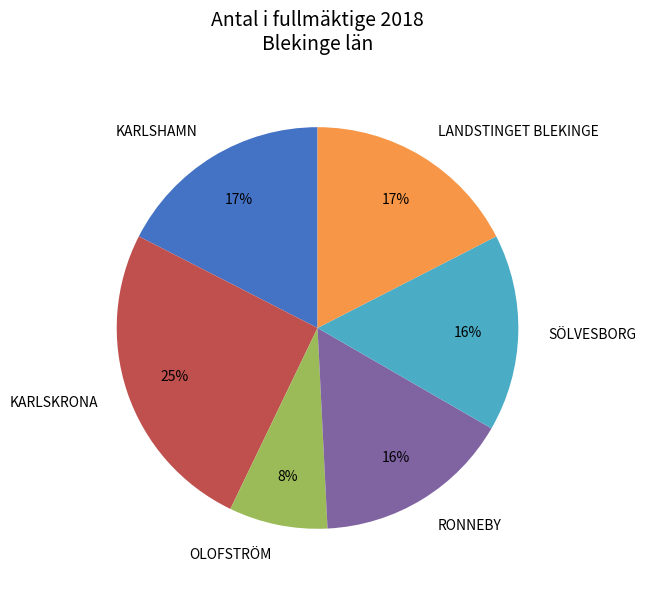

Does SÖLVESBORG account for over 50% of the chart?

No